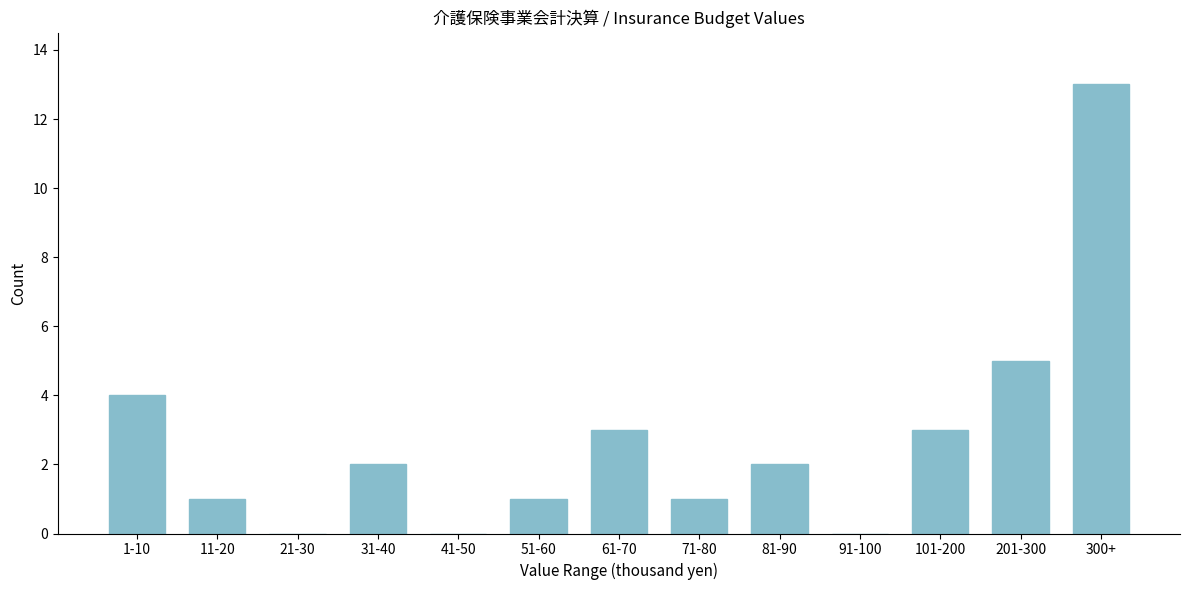

Reading left to right, list all the values displayed in this chart.

1-10=4	11-20=1	21-30=0	31-40=2	41-50=0	51-60=1	61-70=3	71-80=1	81-90=2	91-100=0	101-200=3	201-300=5	300+=13